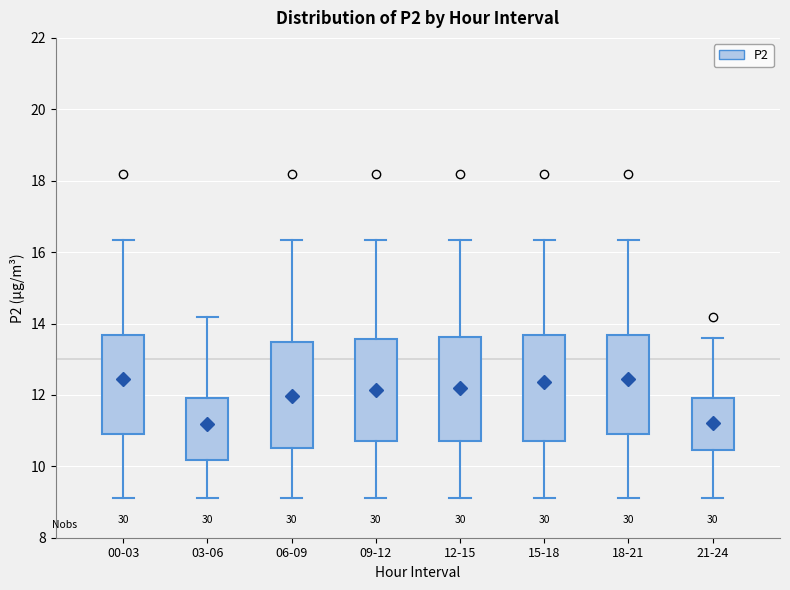

Where does the median line of the box for 00-03 sit on the y-axis? The values are not printed on the chart, so give them approximately, as read against the axis.

12.8